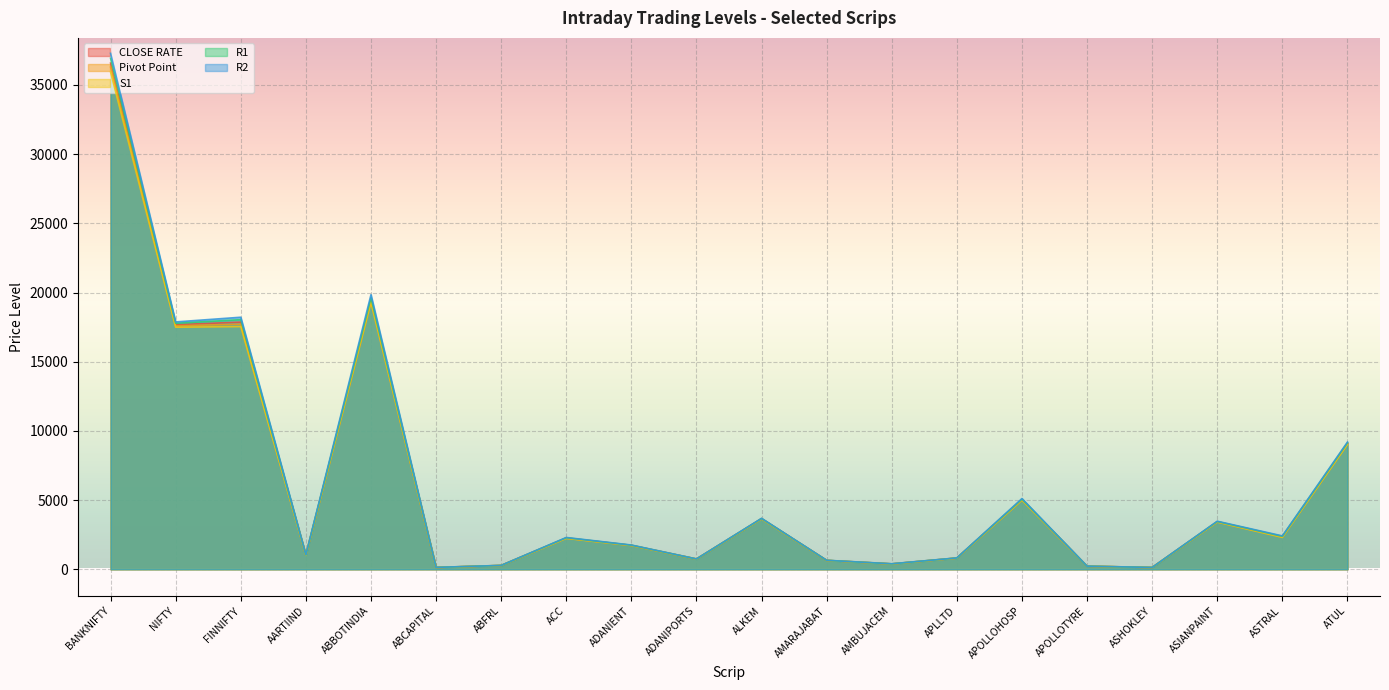

At which label does R2 first exceed 2296?

BANKNIFTY